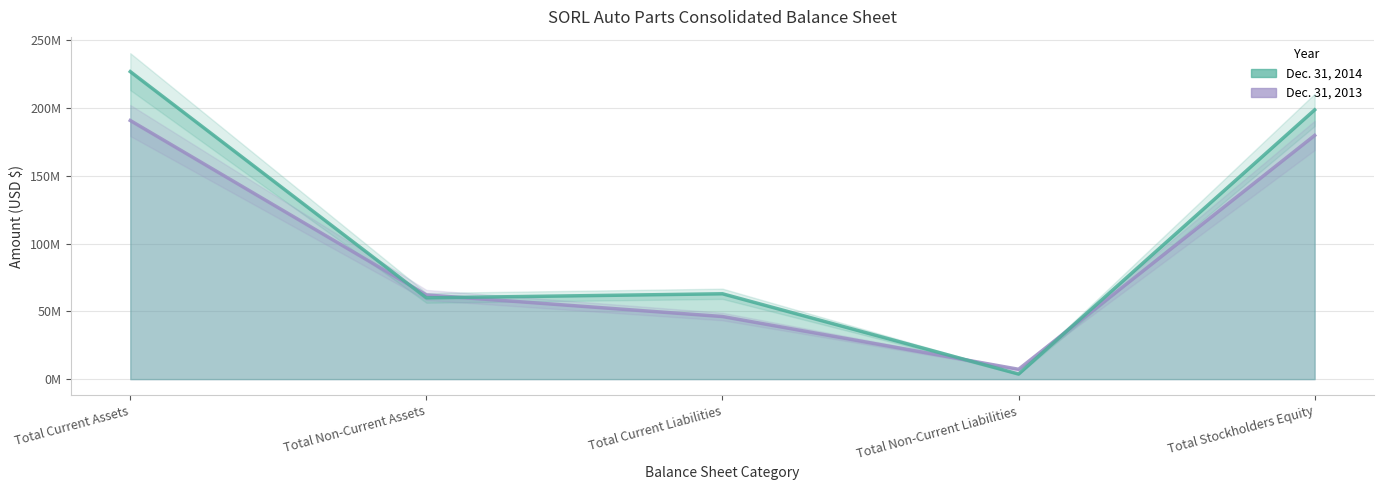

How many distinct data groups are displayed?

2